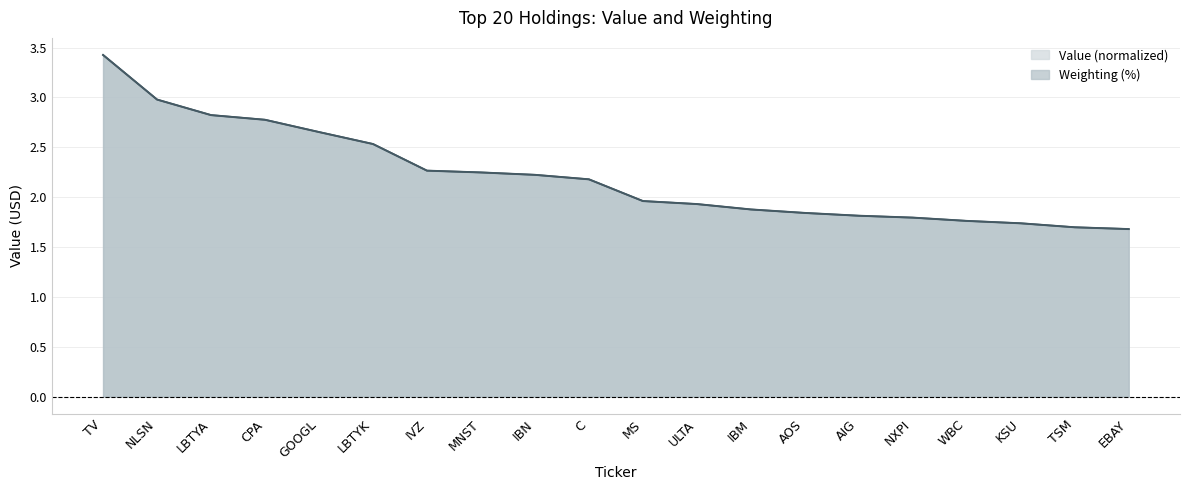

How many data points in Weighting are above 2?

10